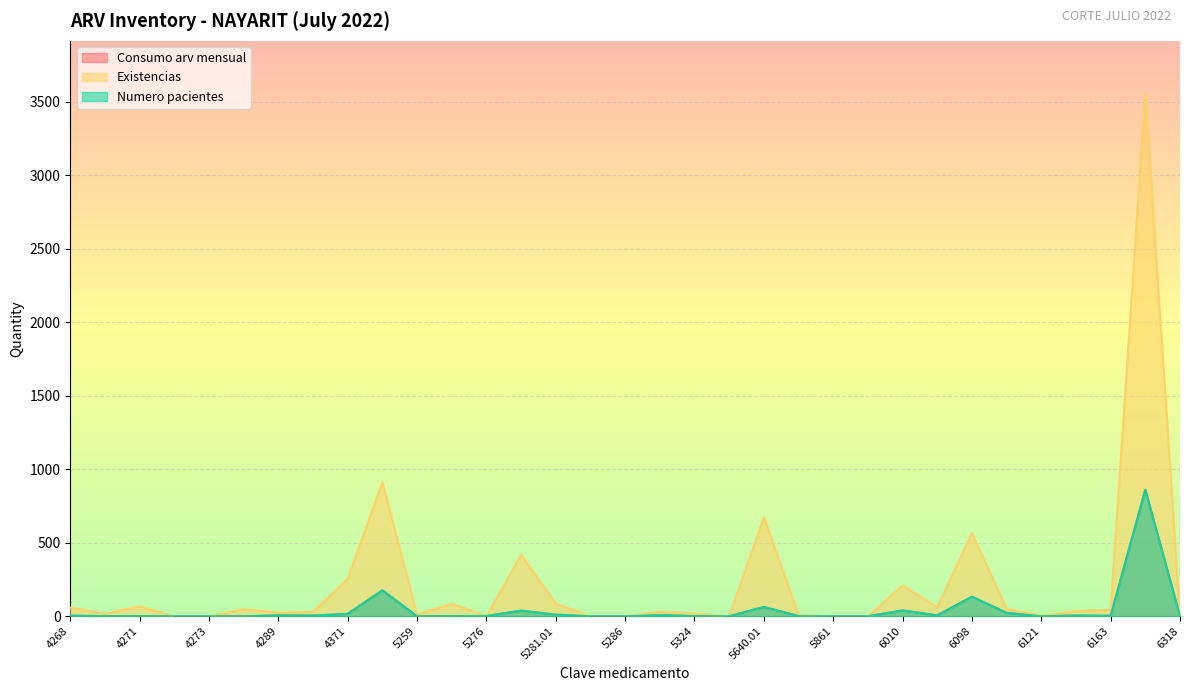

Is it true that Existencias equals 25 at 4269.01?

False